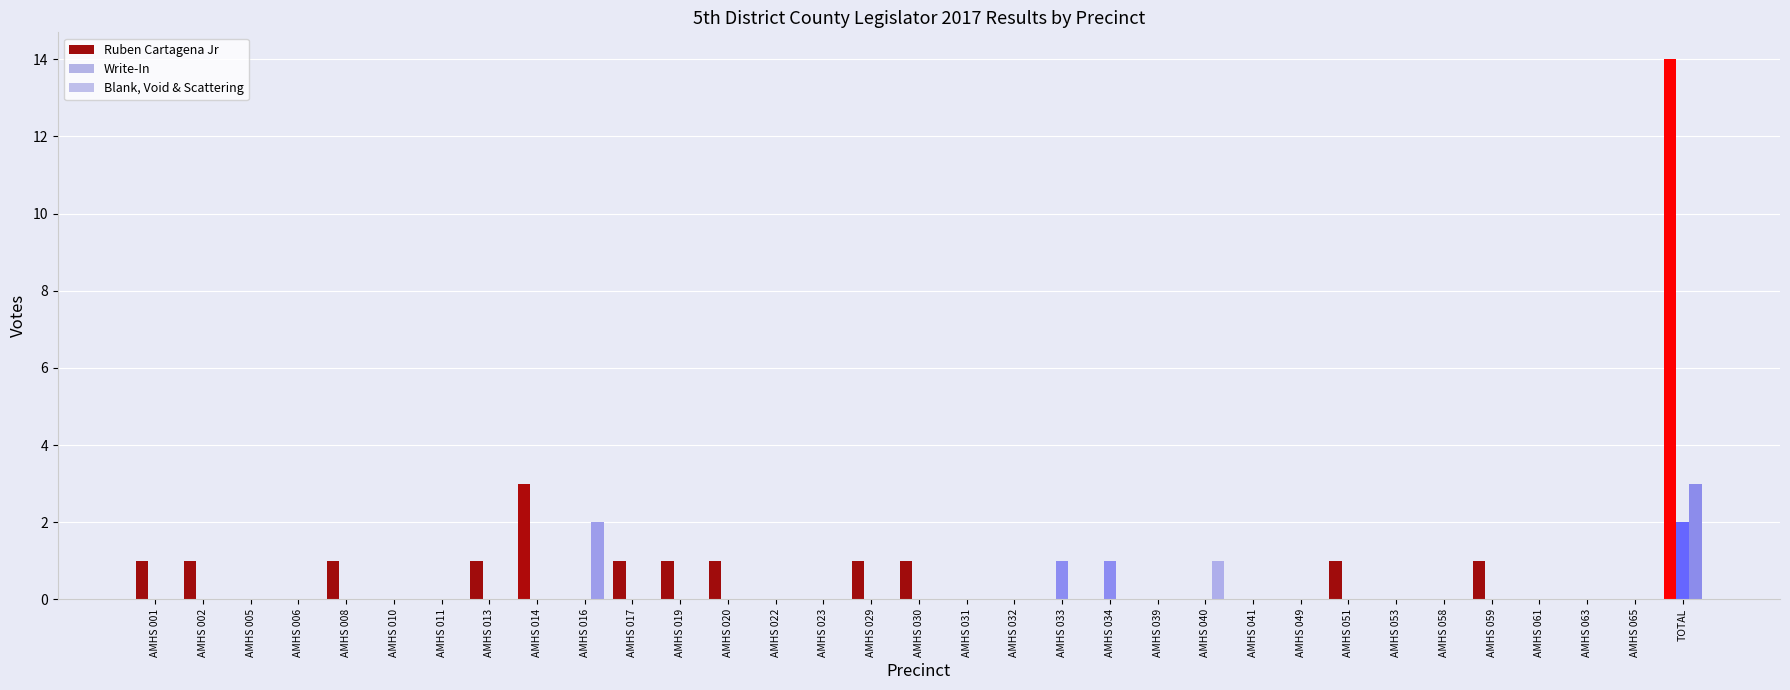

True or false: Write-In has a value of -1 at AMHS 005.

False